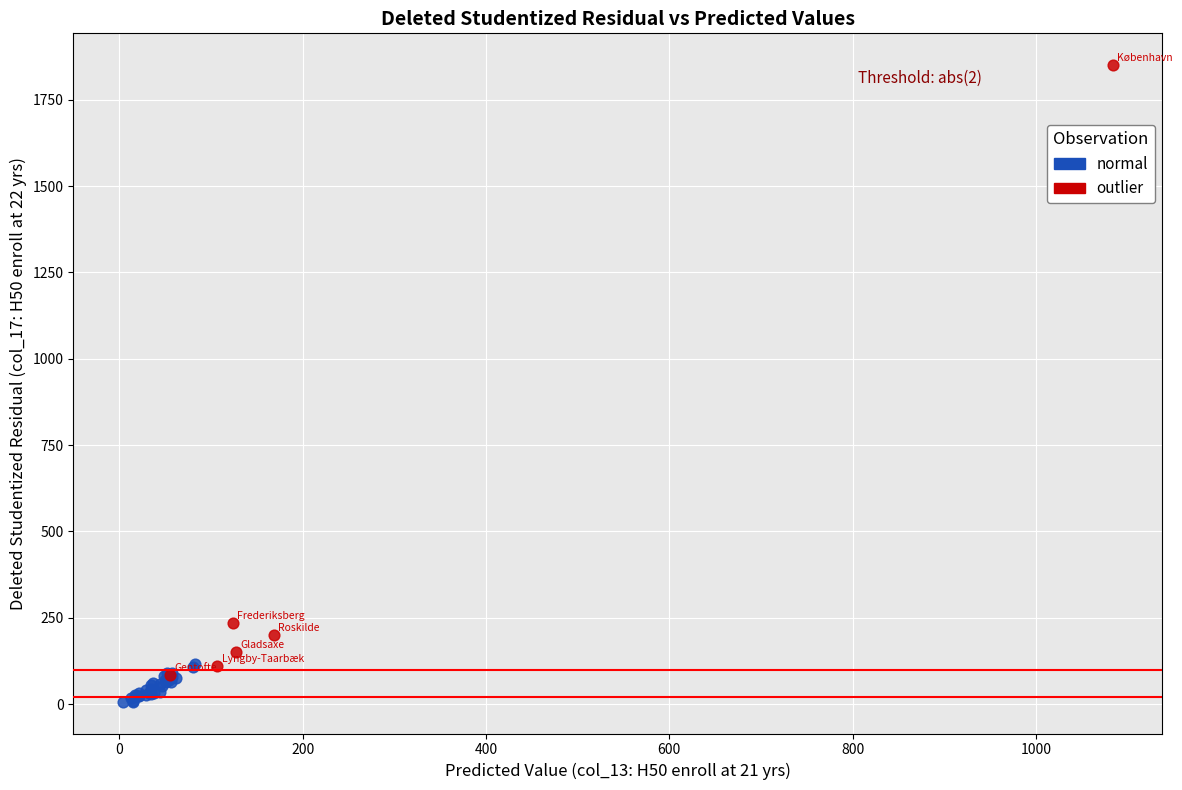

Which series has the largest Y range (max minus min)?

outlier